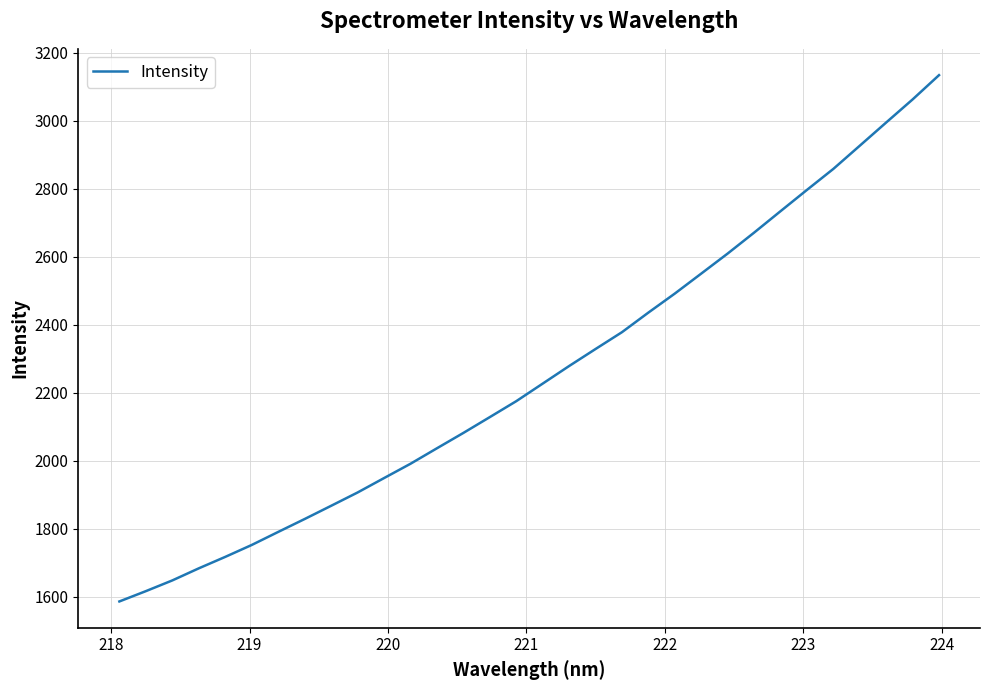

Reading left to right, list all the values displayed in this chart.

1586.0	1616.3	1647.9	1683.4	1717.2	1752.2	1790.5	1828.5	1867.4	1906.5	1948.9	1991.1	2036.6	2081.8	2128.3	2175.2	2226.9	2278.6	2328.7	2378.2	2435.9	2491.9	2550.6	2609.6	2671.1	2734.1	2796.8	2858.6	2926.8	2995.0	3062.9	3134.3